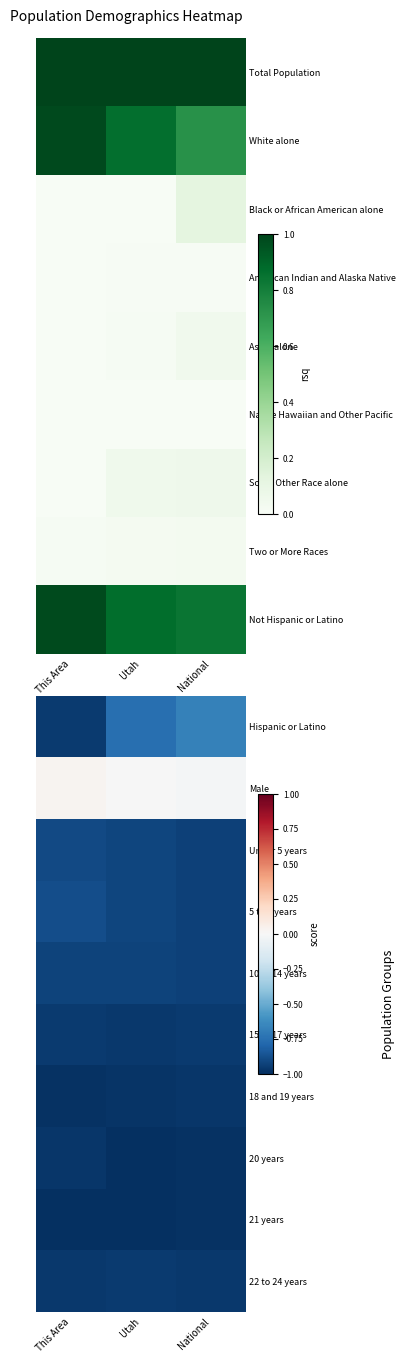

The value of 18 and 19 years at National is -1.7. True or false?

False